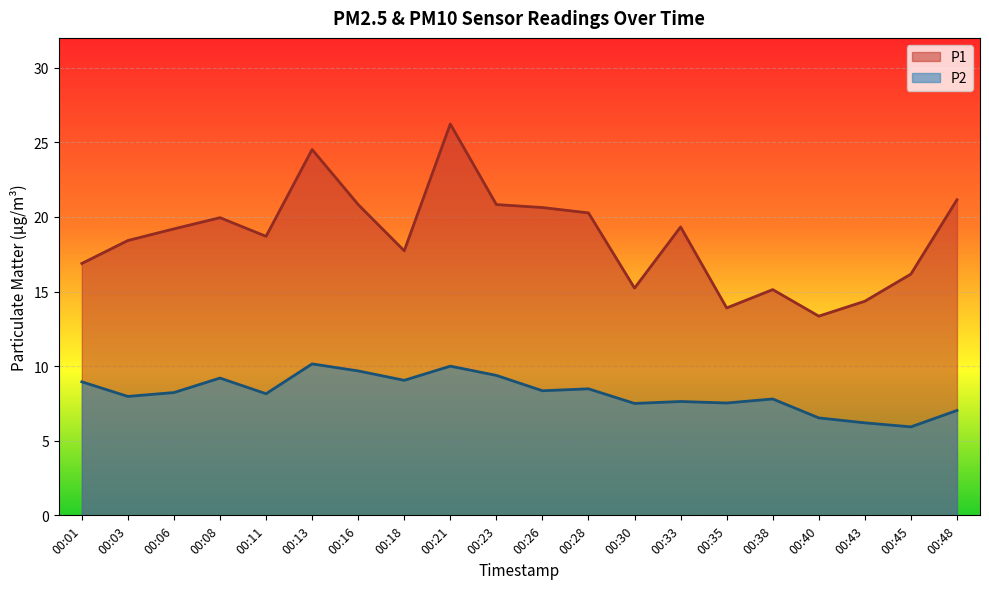

What is the total value across all series at 00:35?

21.4